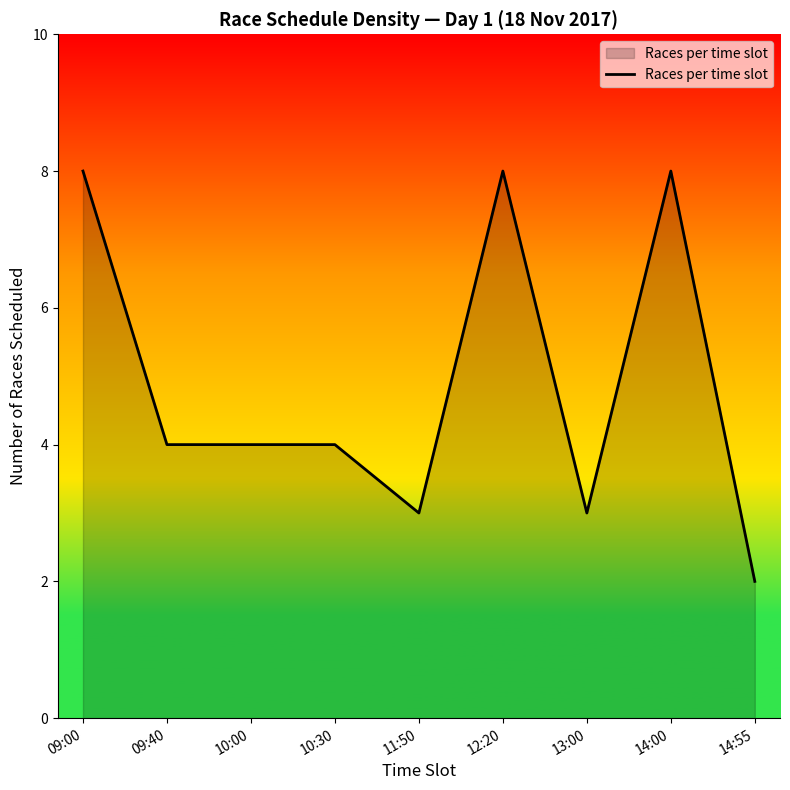

Where does the data first go above 4?

09:00